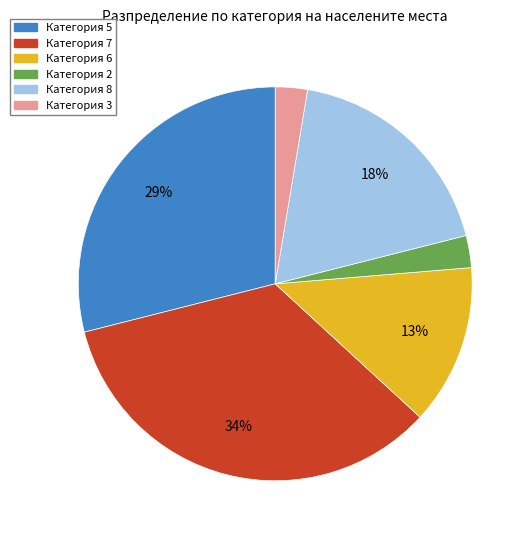

Is there any slice that represents more than half of the pie?

No